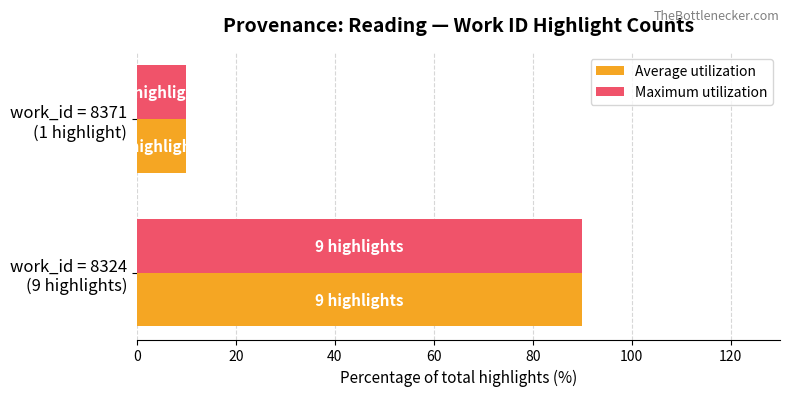

At how many categories does at least one series exceed 40?

1